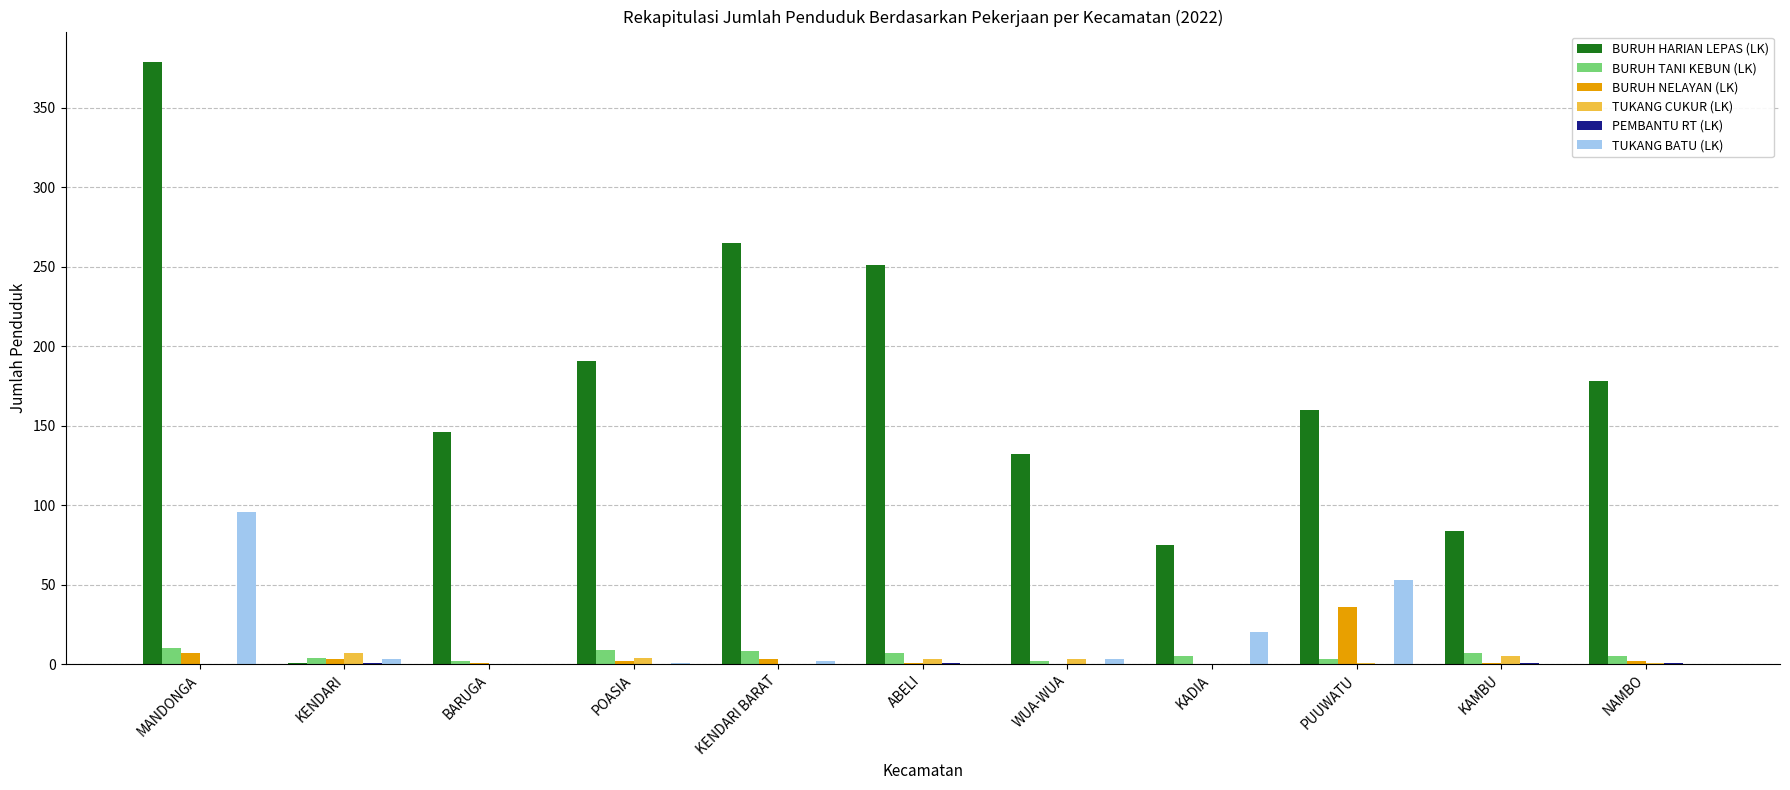

What is the sum of all TUKANG CUKUR (LK) values?

24